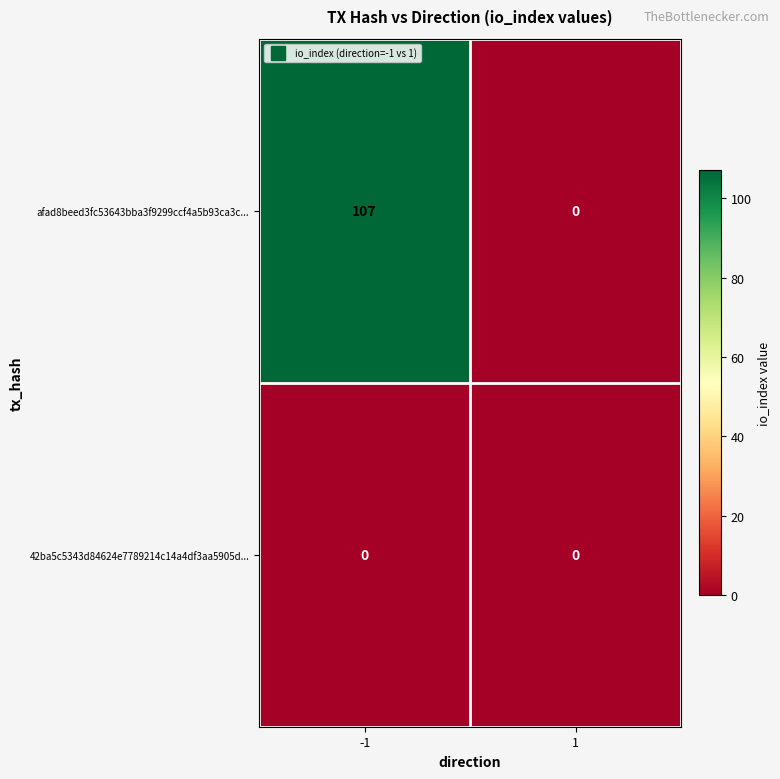

Read the afad8beed3fc53643bba3f9299ccf4a5b93ca3c... value at -1, to the nearest 10.

110